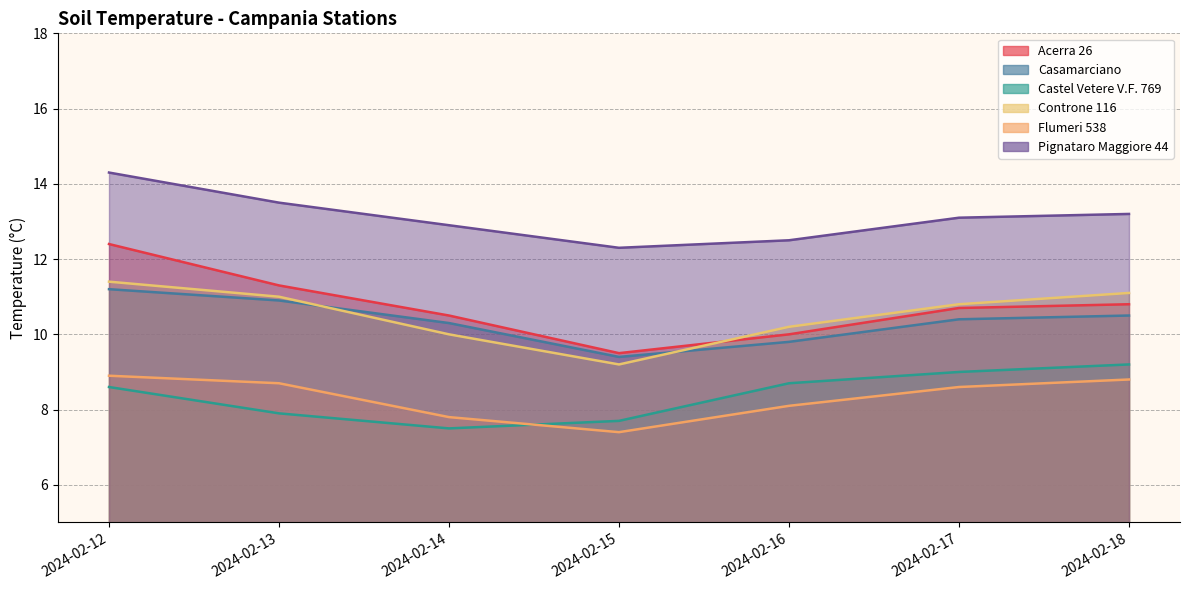

True or false: Castel Vetere V.F. 769 and Pignataro Maggiore 44 cross at least once.

False